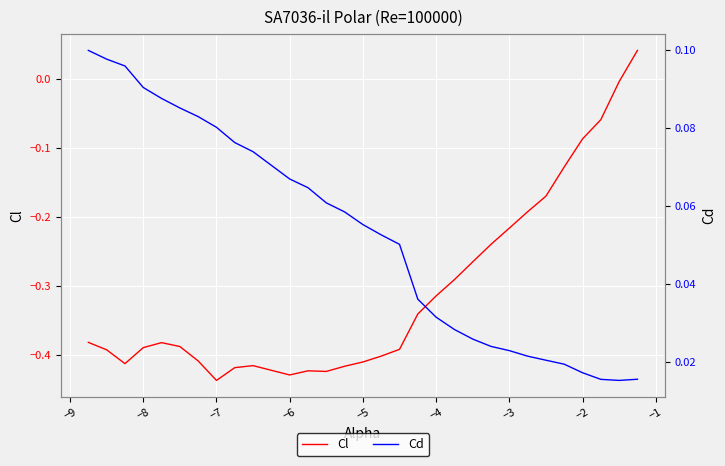

Count the Cd values in the range 0 to 1.

30